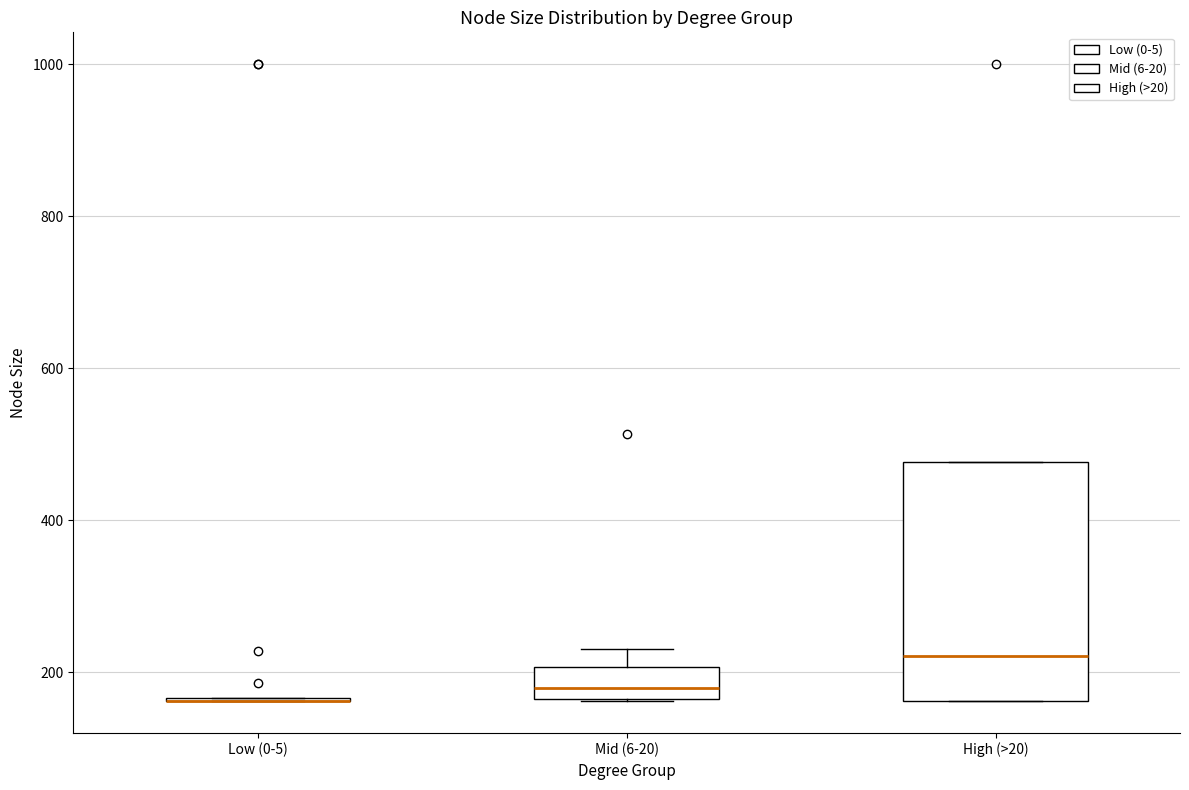

Reading left to right, read every box against the y-axis: the position of its median line, the range the box covers, and the ends of its whiskers. The values are not printed on the chart, so give them approximately, as read against the axis.

Low (0-5): box collapsed to a line at 160, whiskers 160 to 160
Mid (6-20): median 180, box 160 to 200, whiskers 160 to 240
High (>20): median 220, box 160 to 480, whiskers 160 to 480